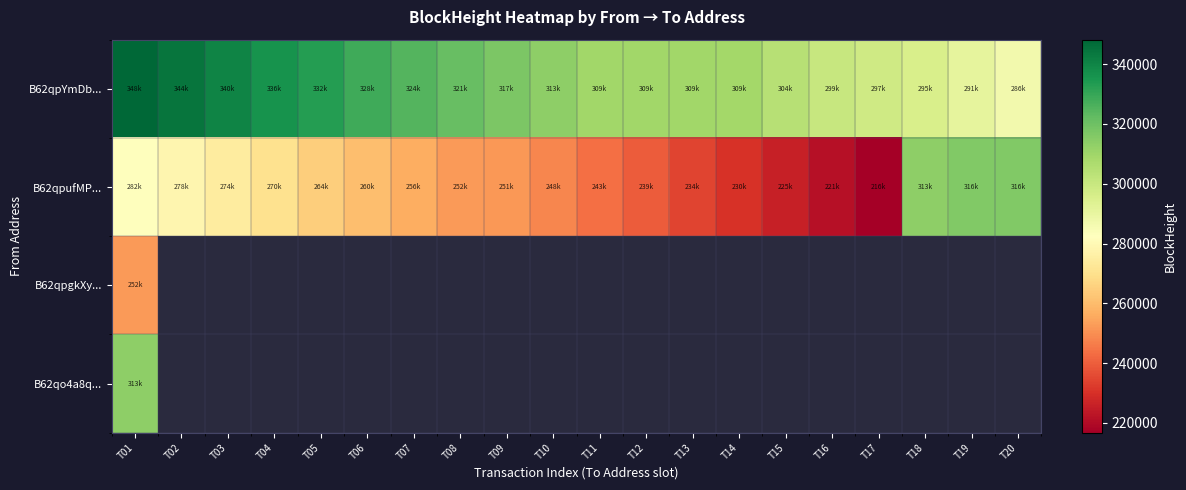

Count the number of data series in this chart.

4